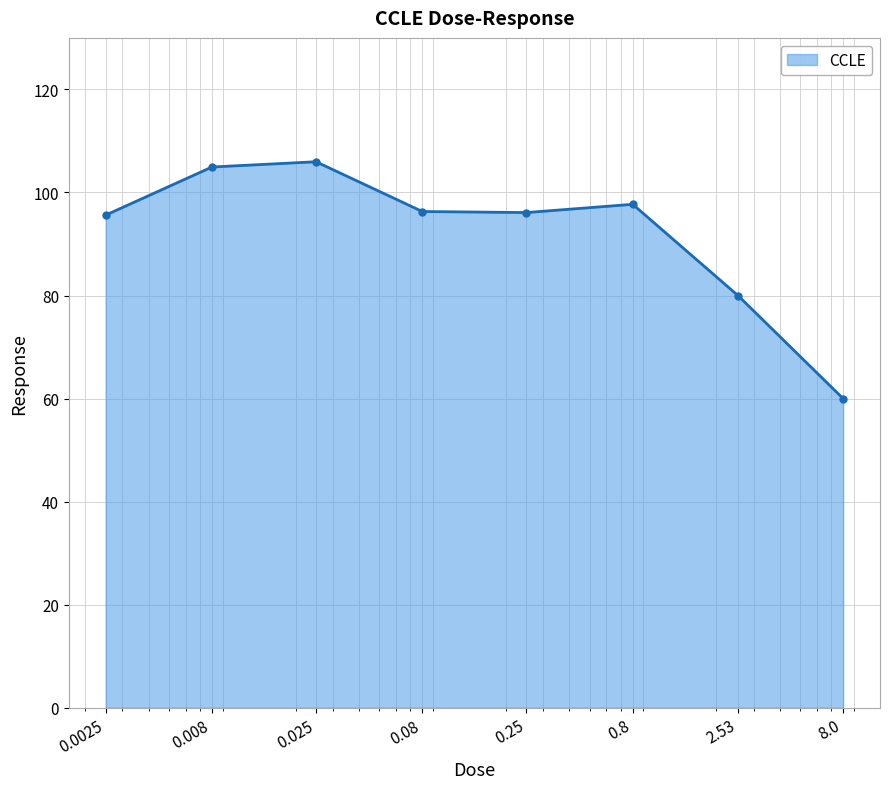

What is the value of the 6th point from the left?

97.7